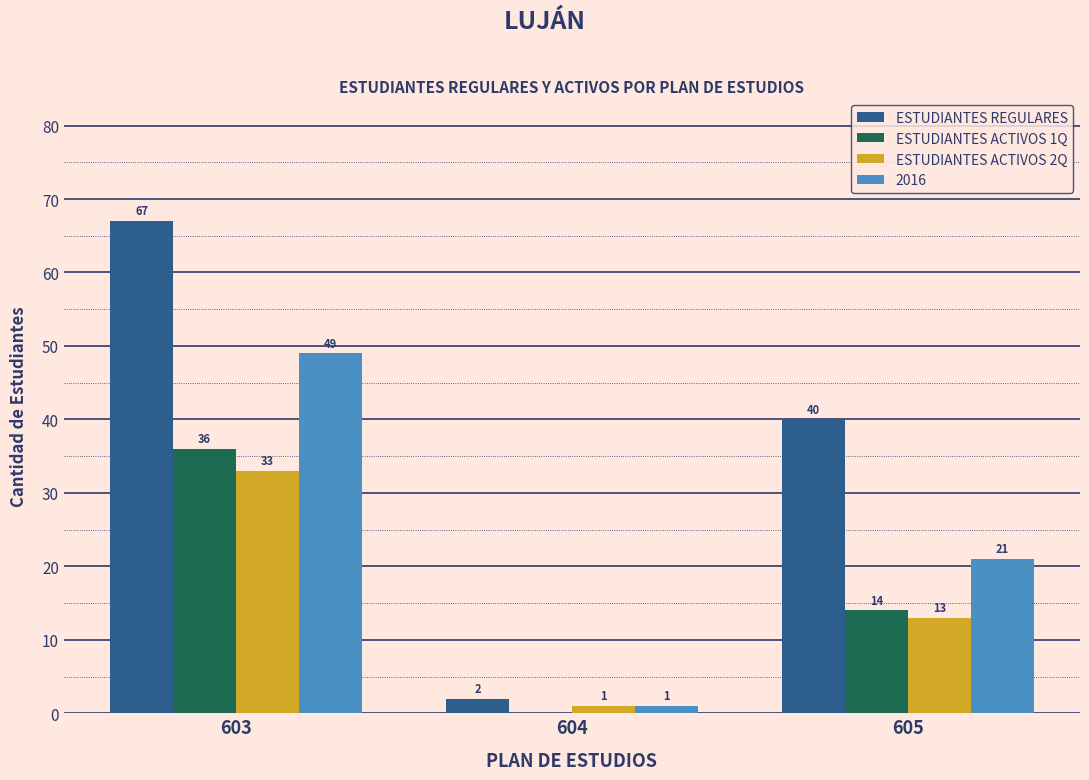

How many distinct data groups are displayed?

4